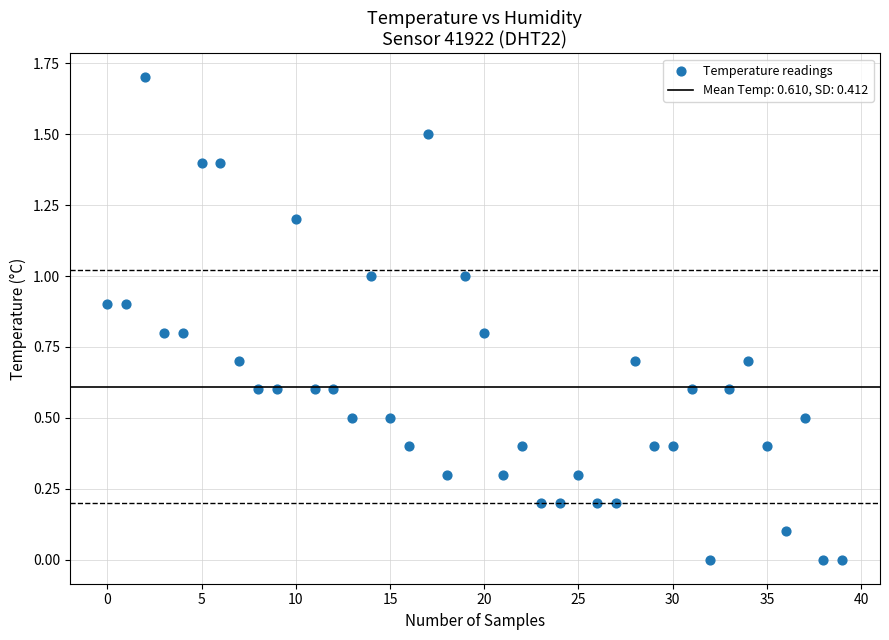

What is the range of Y values (max minus min)?

1.7